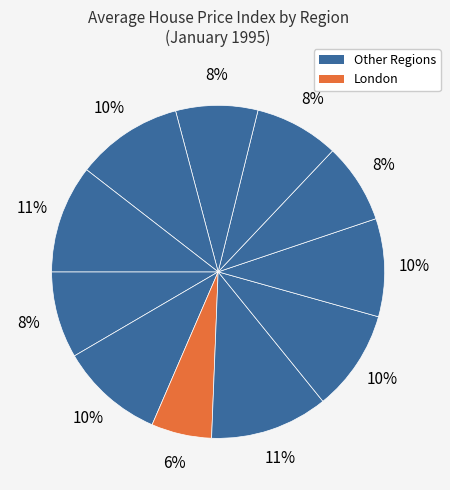

Count the number of slices in the pie.

11